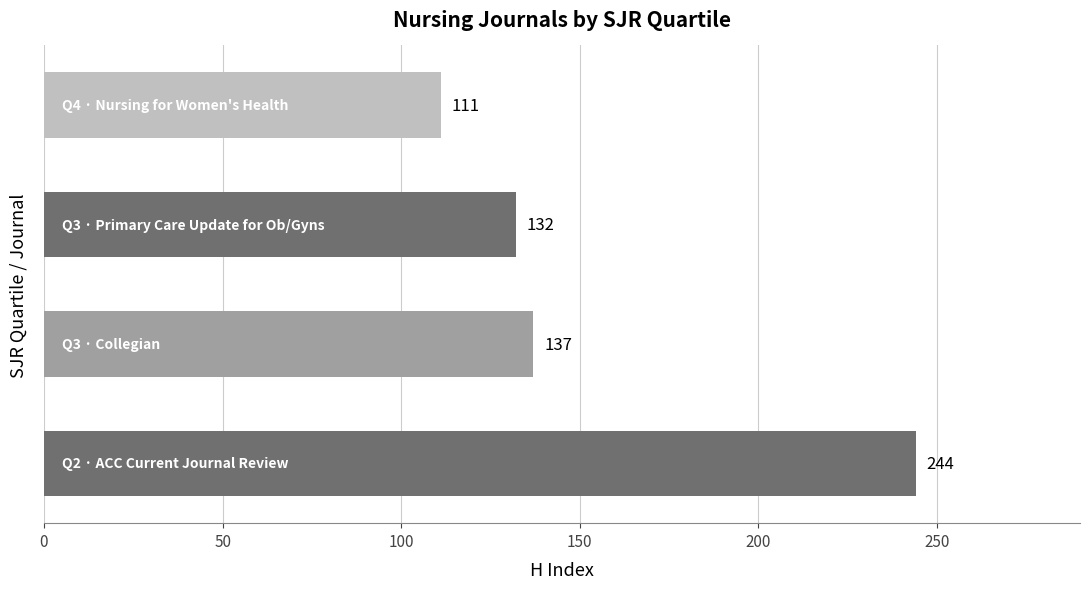

What is the difference between the second highest and minimum values?

26